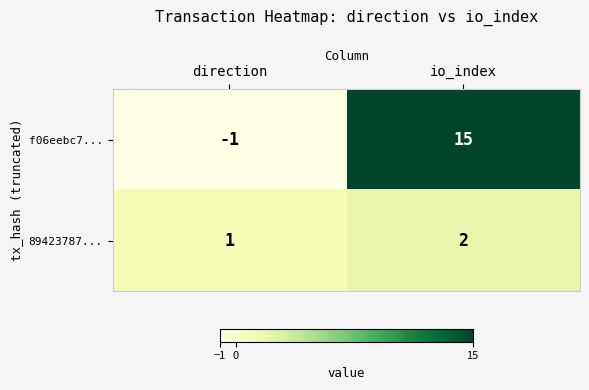

Where is f06eebc7... nearest to the value 7?

direction